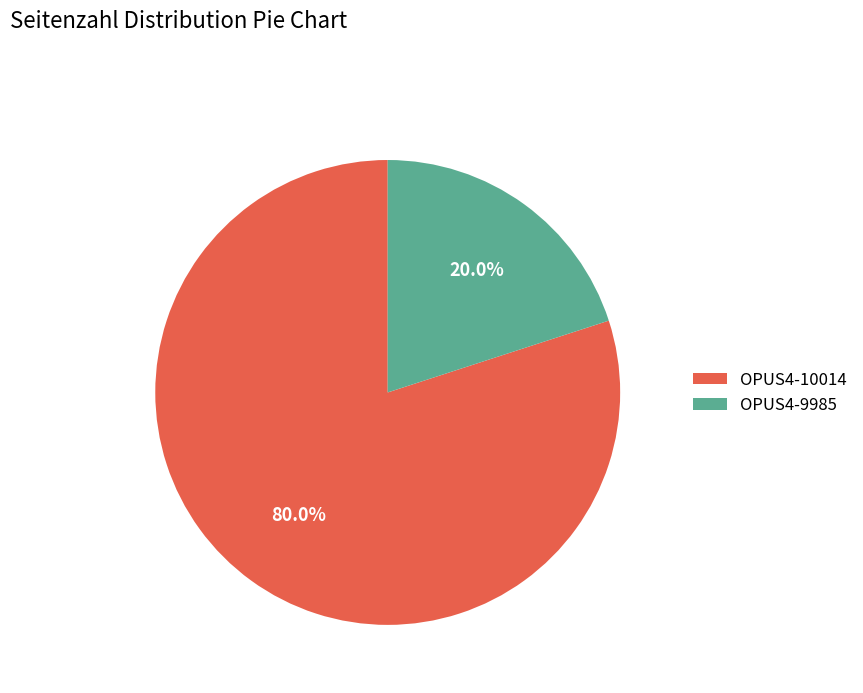

Which has a higher value, OPUS4-10014 or OPUS4-9985?

OPUS4-10014